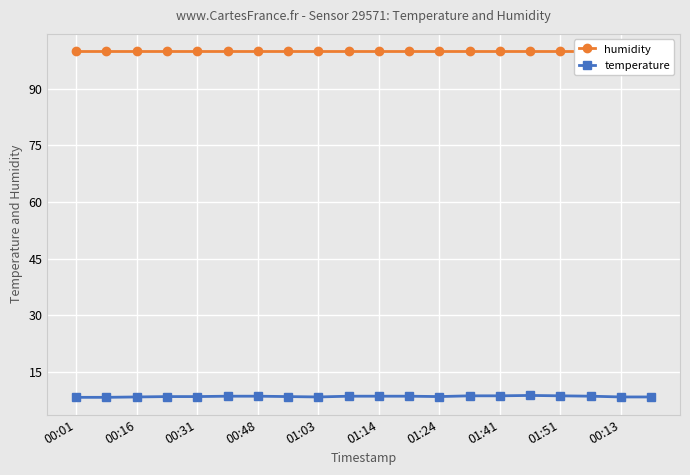

What is the smallest value displayed?

8.3